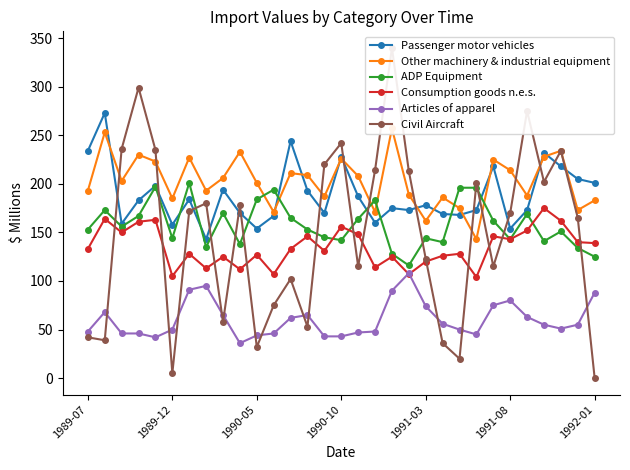

What is the difference between the maximum and second lowest values in the Other machinery & industrial equipment series?

95